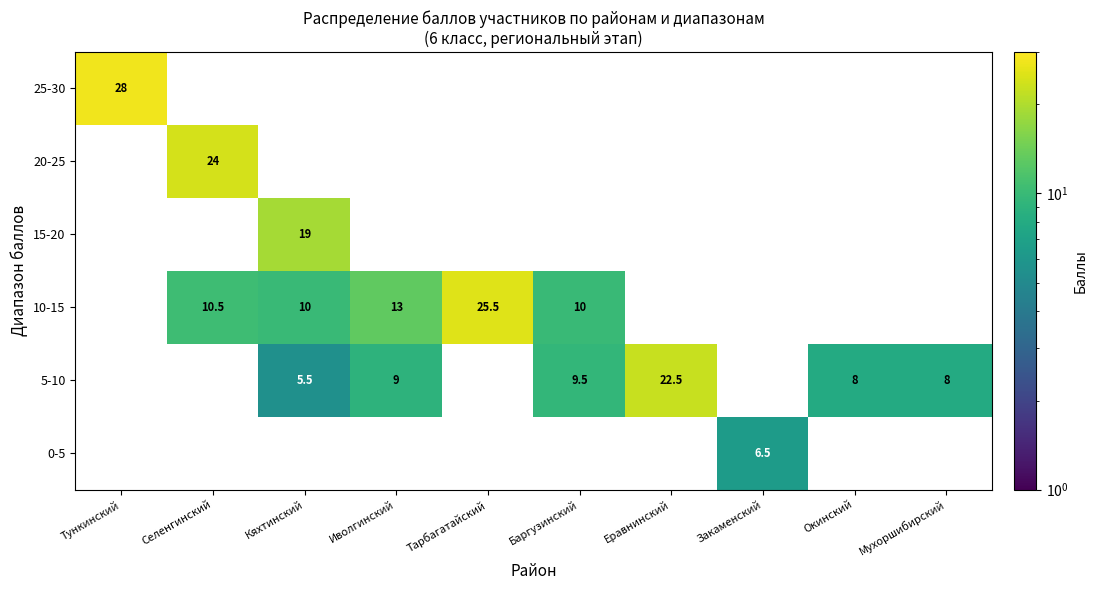

How many categories are shown in the chart?

10